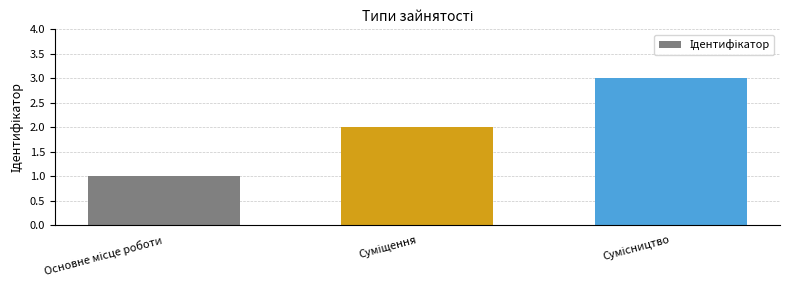

What is the smallest value displayed?

1